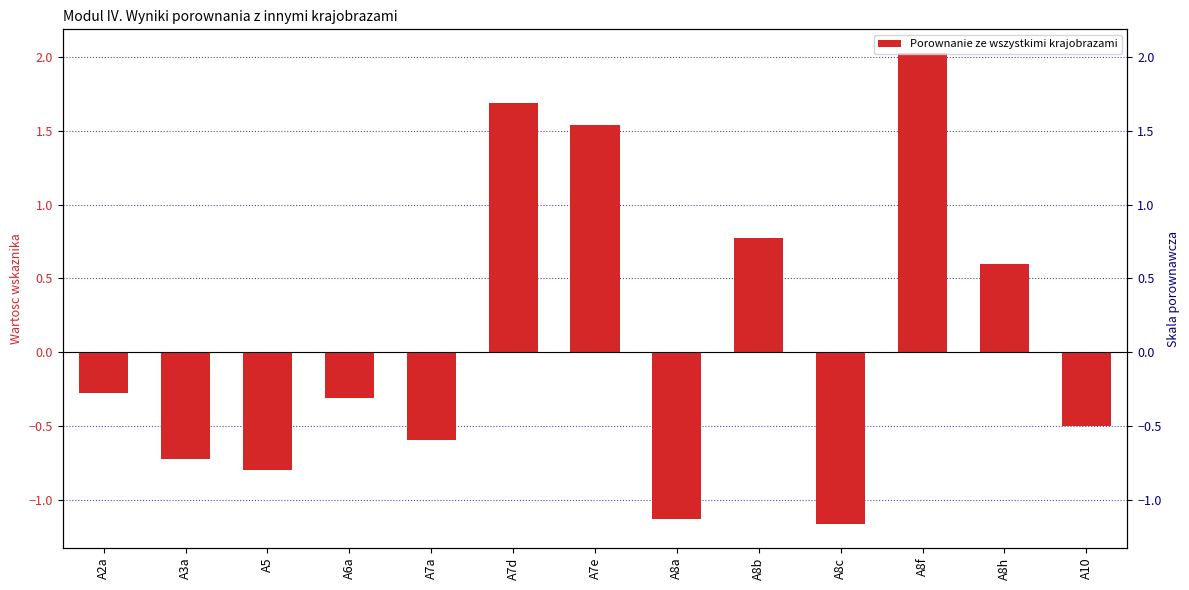

List the labels in order of value, largest first.

A8f, A7d, A7e, A8b, A8h, A2a, A6a, A10, A7a, A3a, A5, A8a, A8c